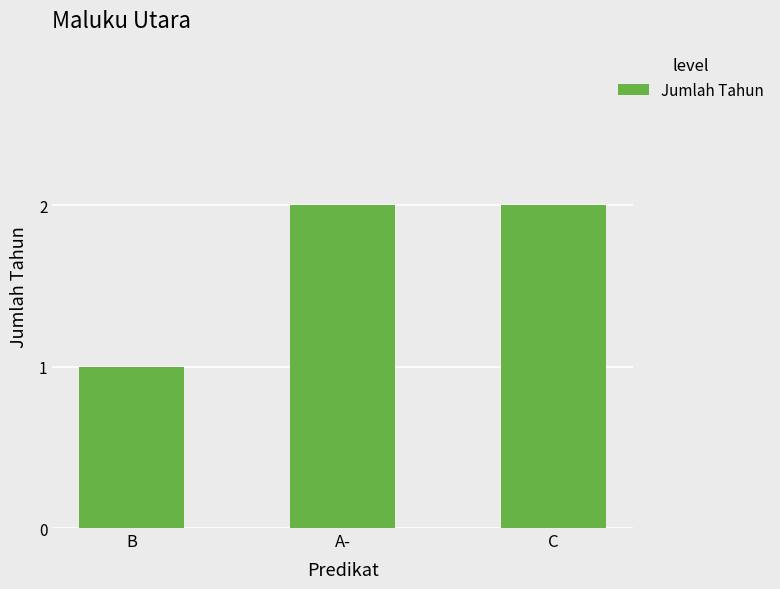

What is the label of the 1st bar from the left?

B